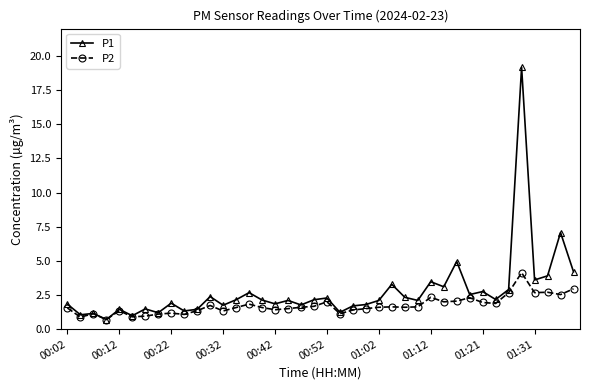

What is the maximum value for P1?

19.2